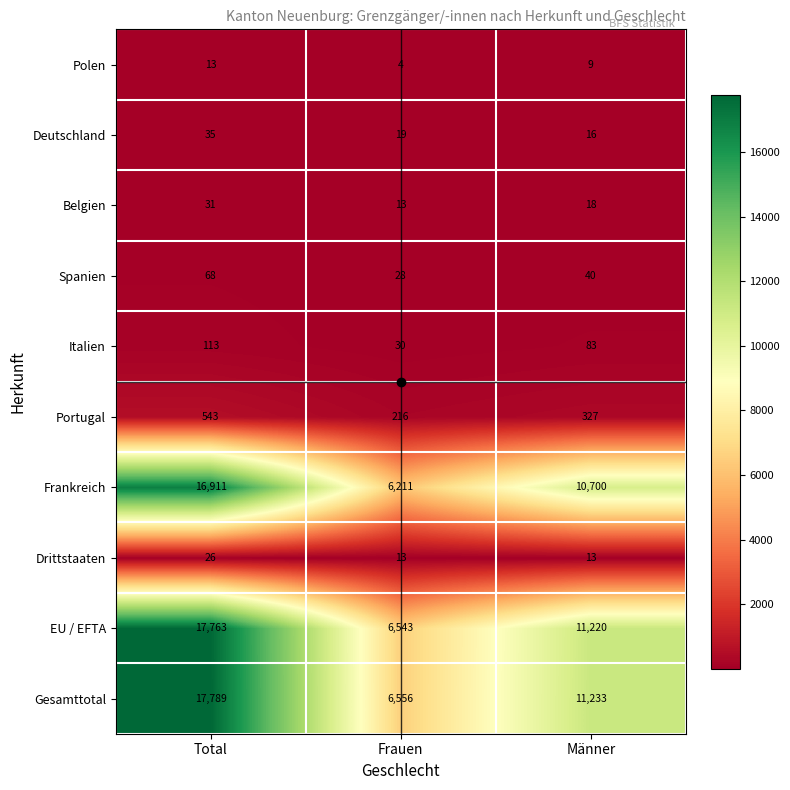

Between Total and Männer, which series saw the biggest shift?

Gesamttotal